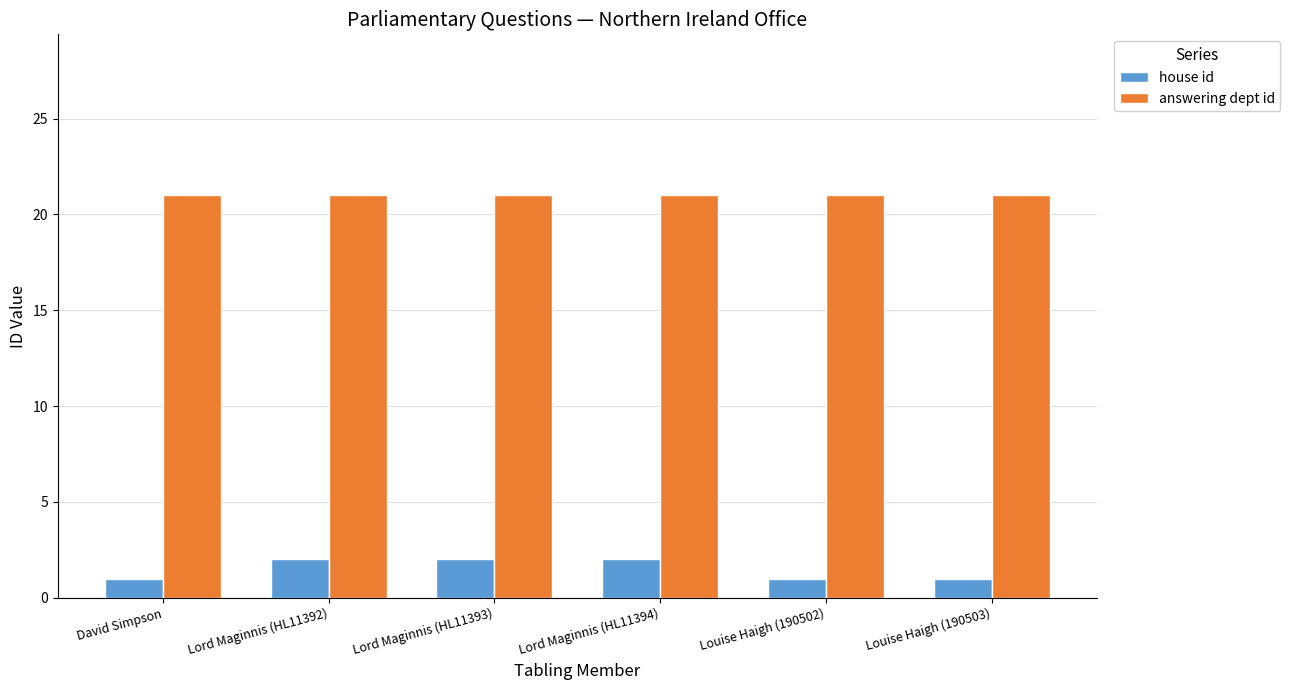

What is the average value of the answering dept id series?

21